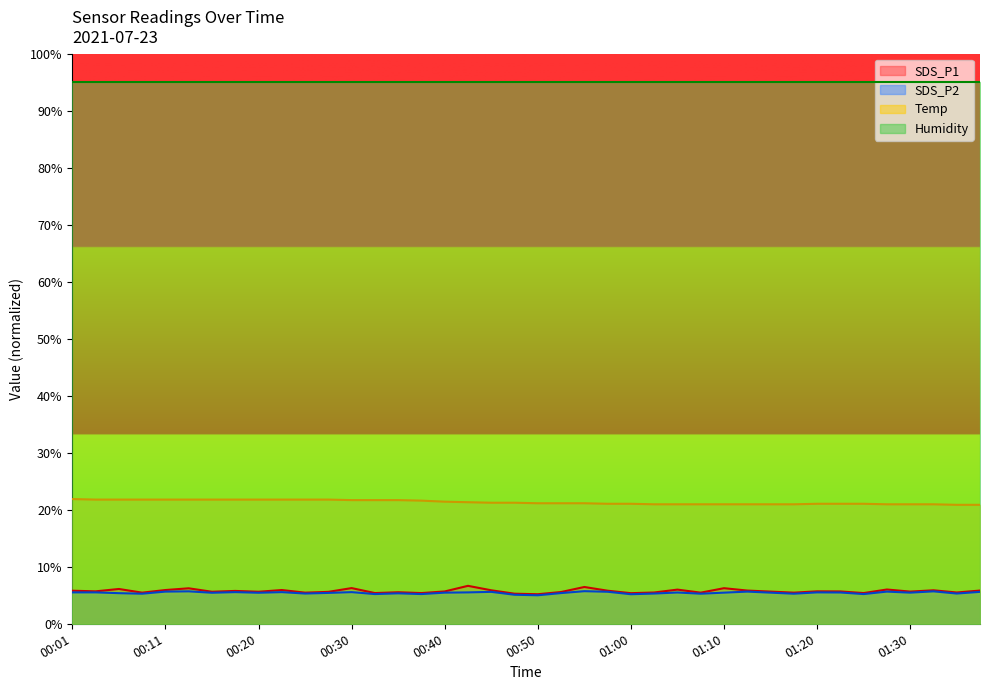

The SDS_P1 series shows 2.7 at 00:45. True or false?

False